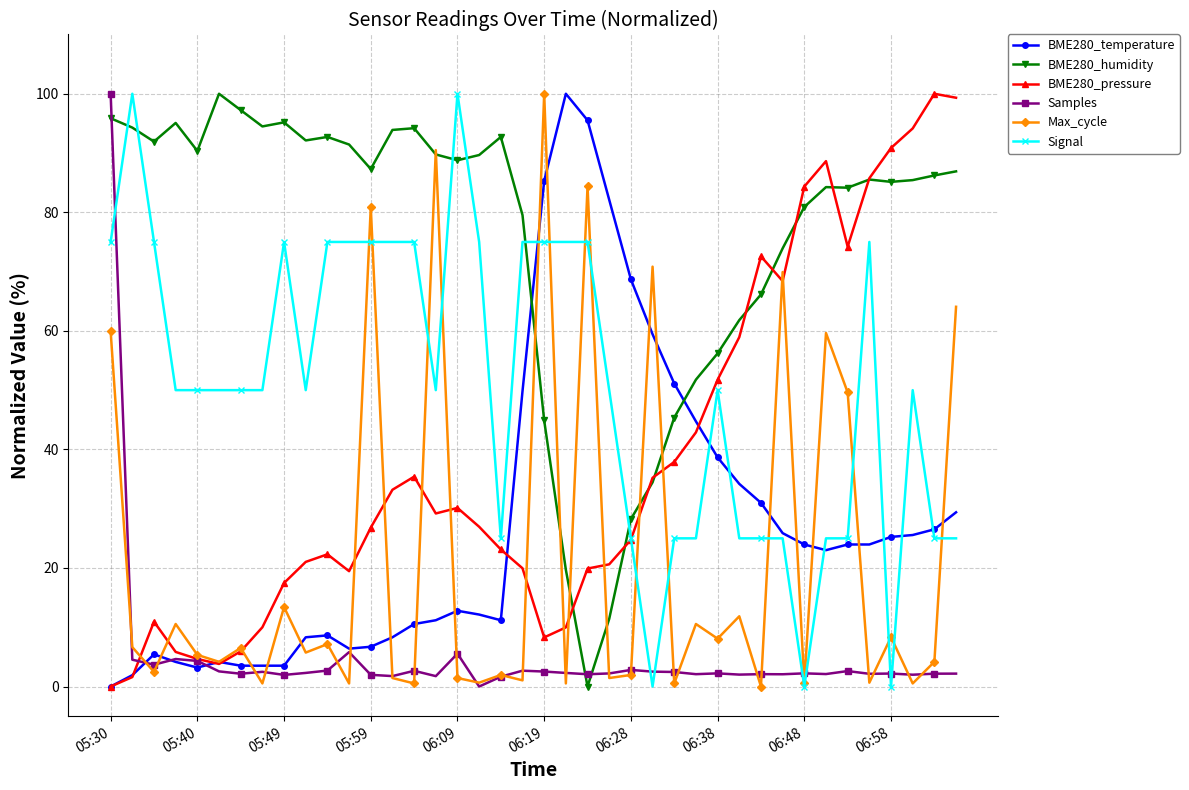

True or false: Samples has more than 0 points higher than both neighbors.

True